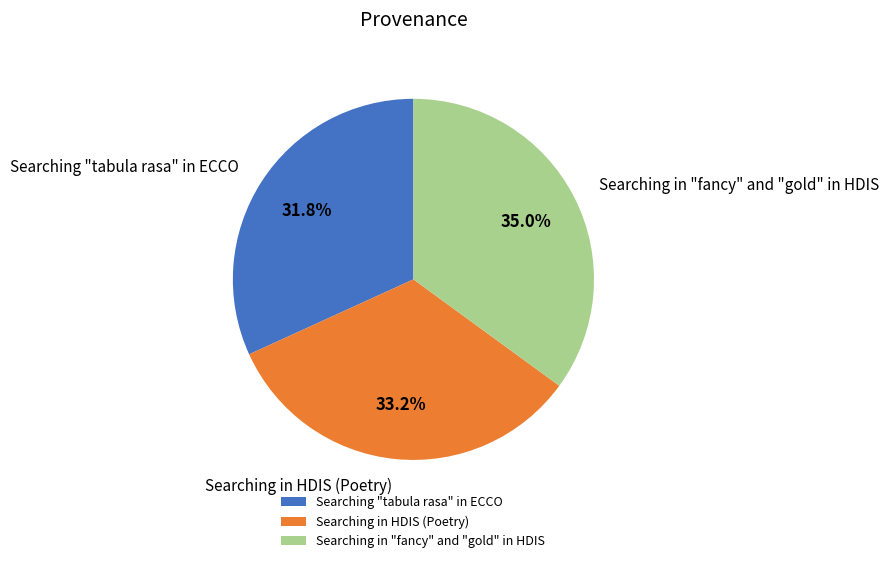

To the nearest percent, what percentage of the pie is Searching "tabula rasa" in ECCO?

32%